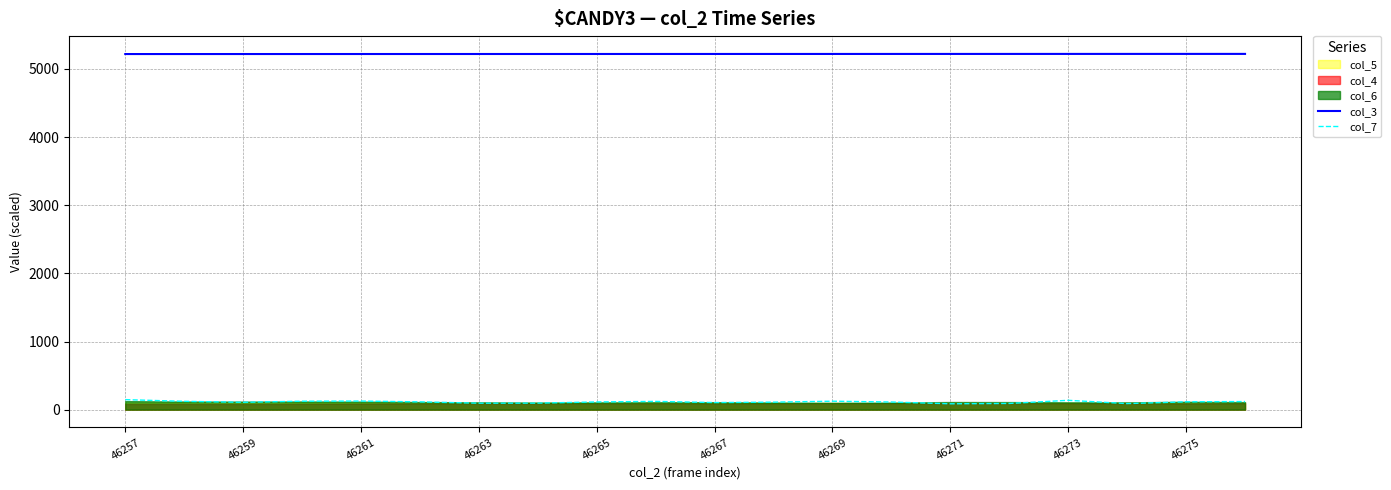

True or false: col_3 and col_7 cross at least once.

False